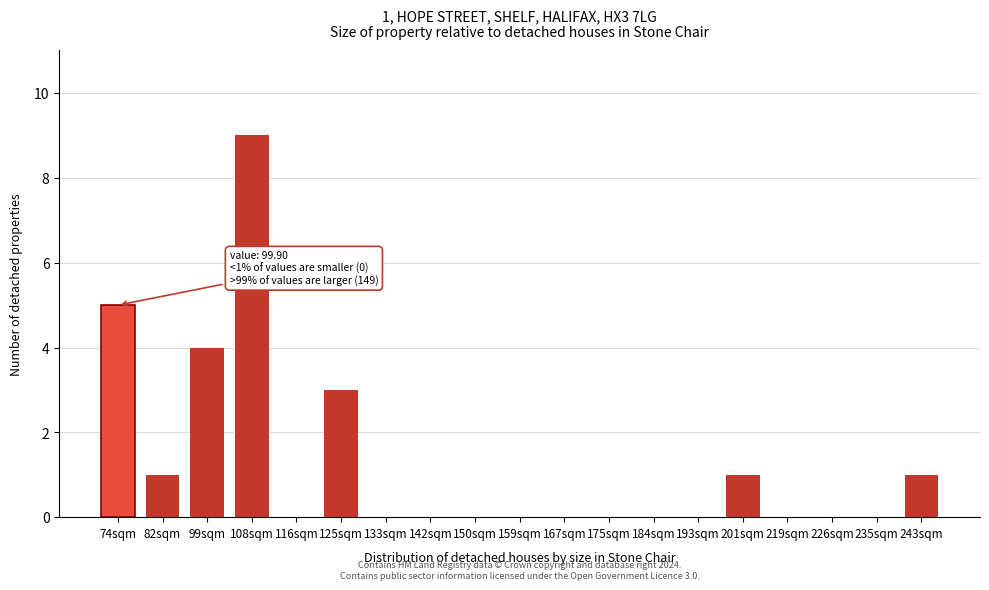

Reading left to right, list all the values displayed in this chart.

74sqm=5	82sqm=1	99sqm=4	108sqm=9	116sqm=0	125sqm=3	133sqm=0	142sqm=0	150sqm=0	159sqm=0	167sqm=0	175sqm=0	184sqm=0	193sqm=0	201sqm=1	219sqm=0	226sqm=0	235sqm=0	243sqm=1